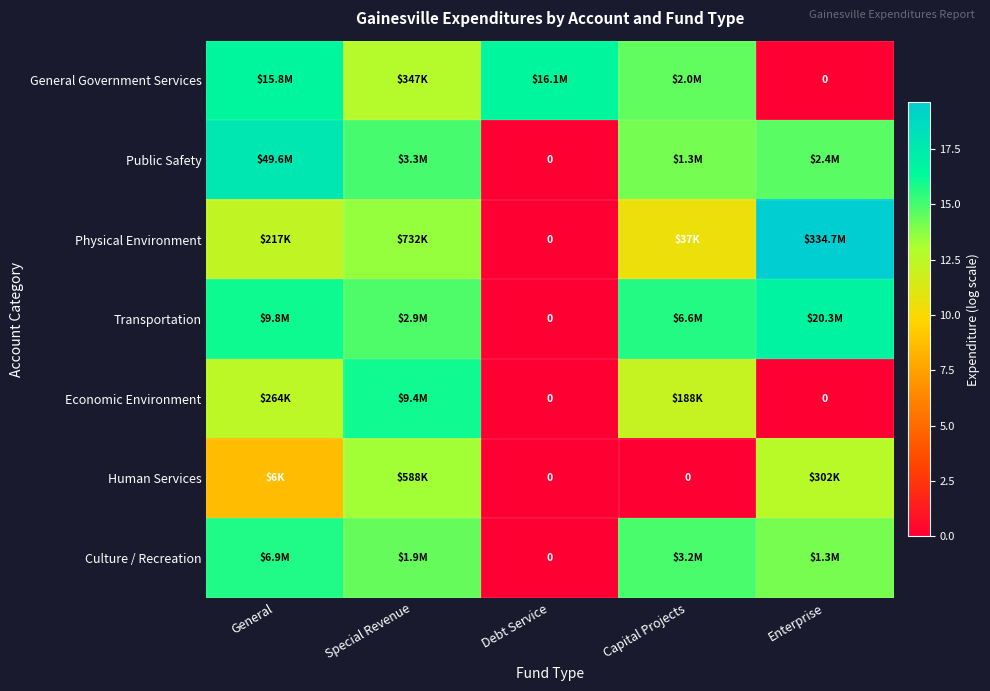

How many distinct data groups are displayed?

7